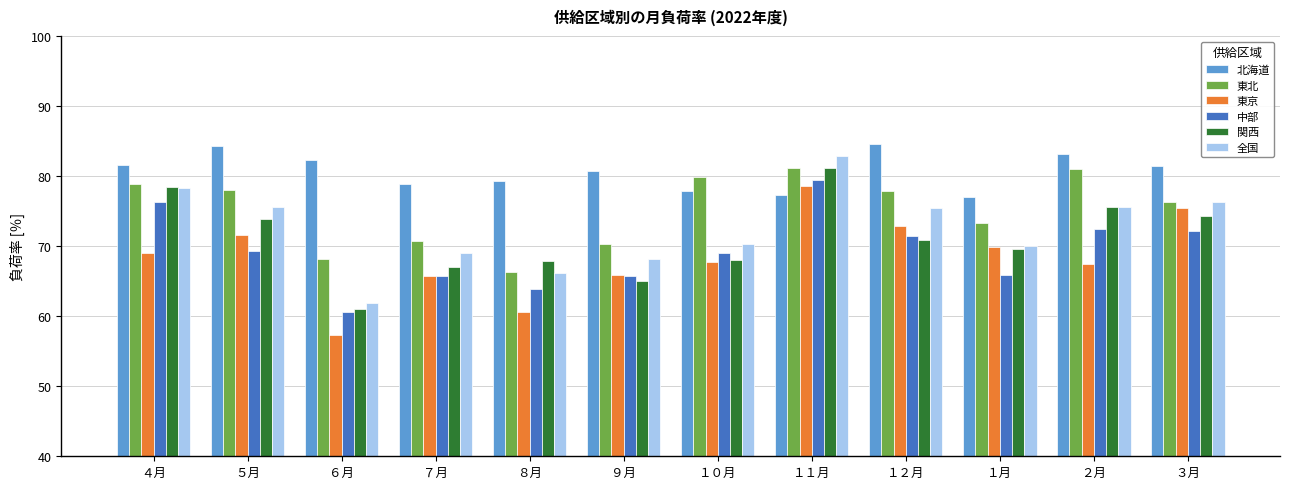

What is the sum of the 全国 values at ７月 and ５月?

144.6